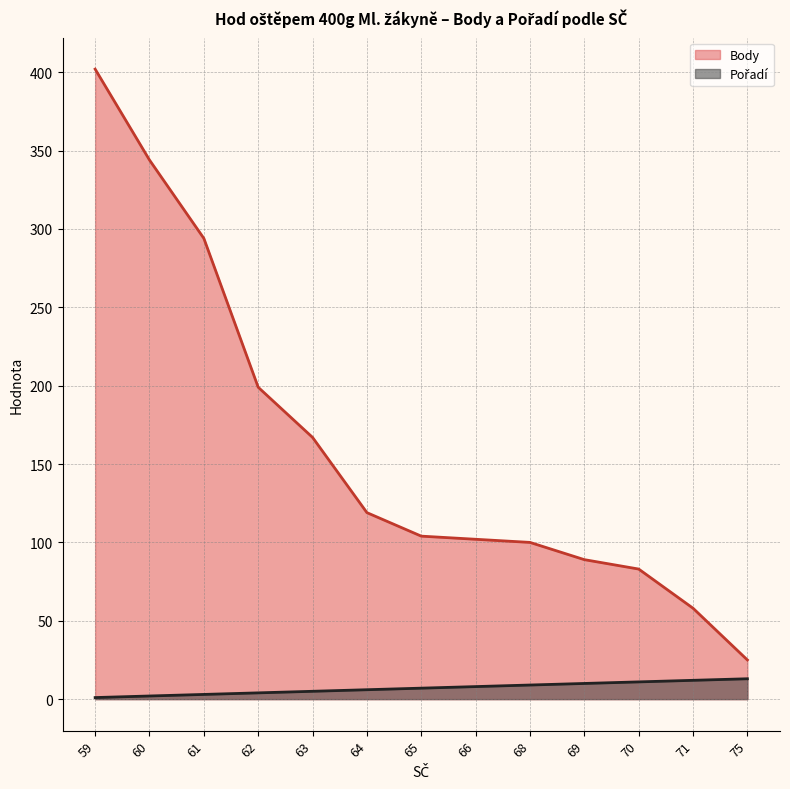

At which label does Pořadí reach its peak?

75